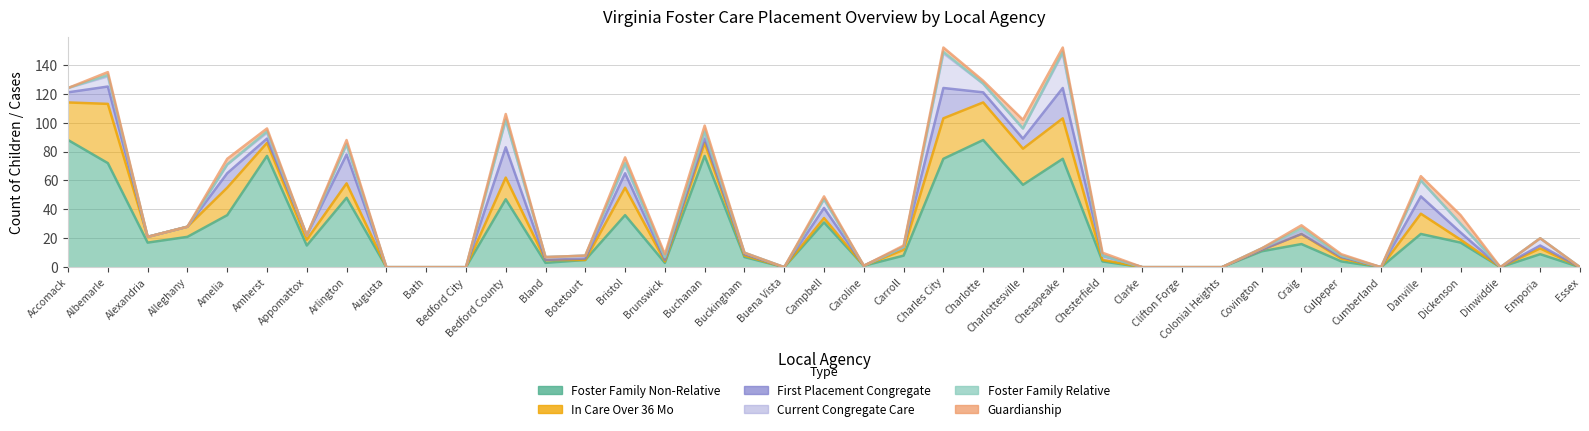

Is it true that Foster Family Non-Relative equals 0 at Dinwiddie?

True